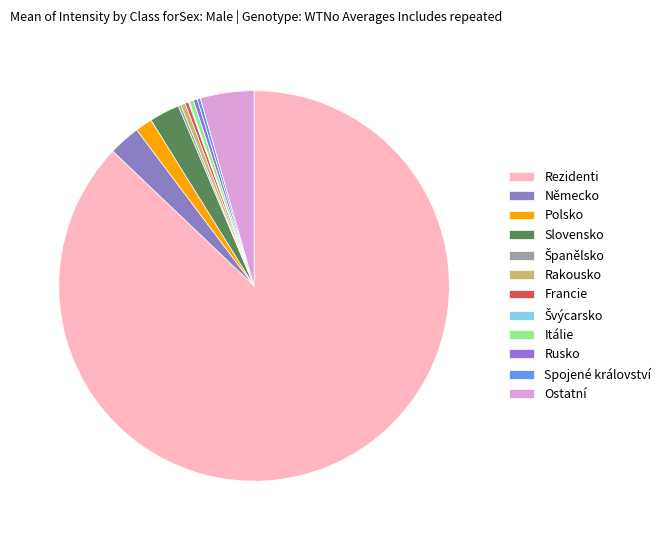

What is the change in value from Francie to Ostatní?

+60970